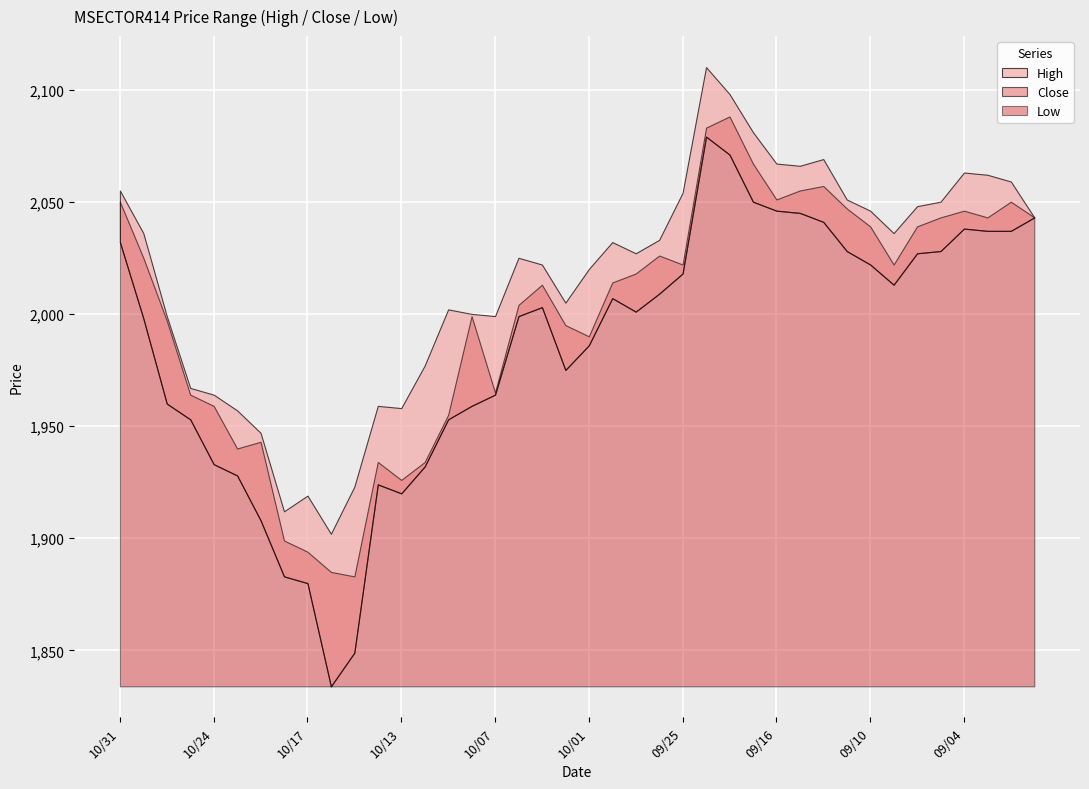

What is the value of the High point at the 18th from the left?

2025